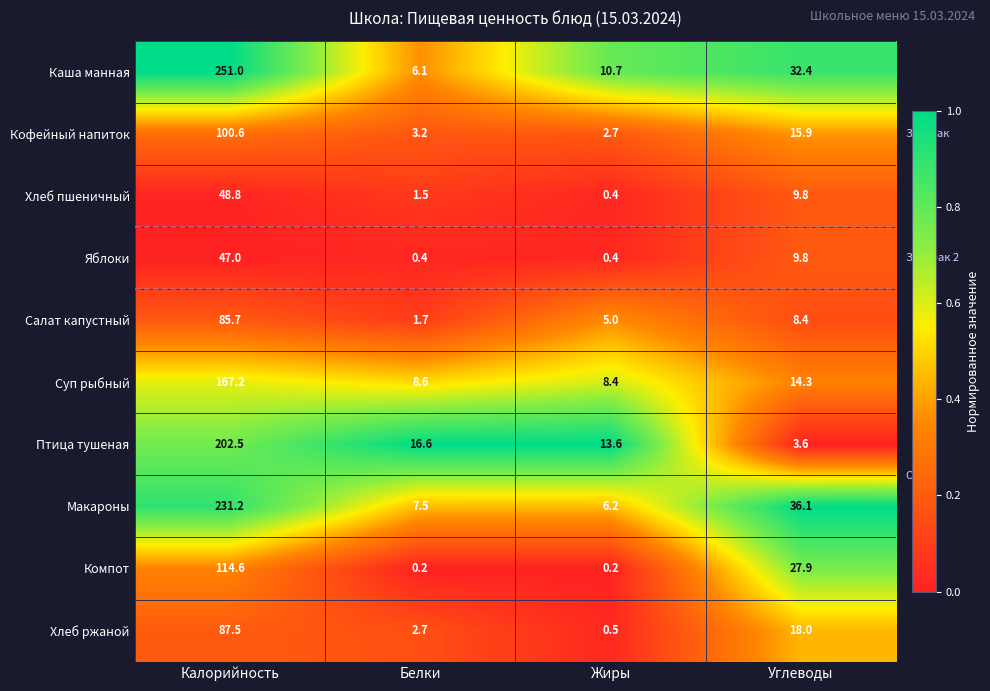

What is the spread (max minus min) of values at Жиры?

13.4